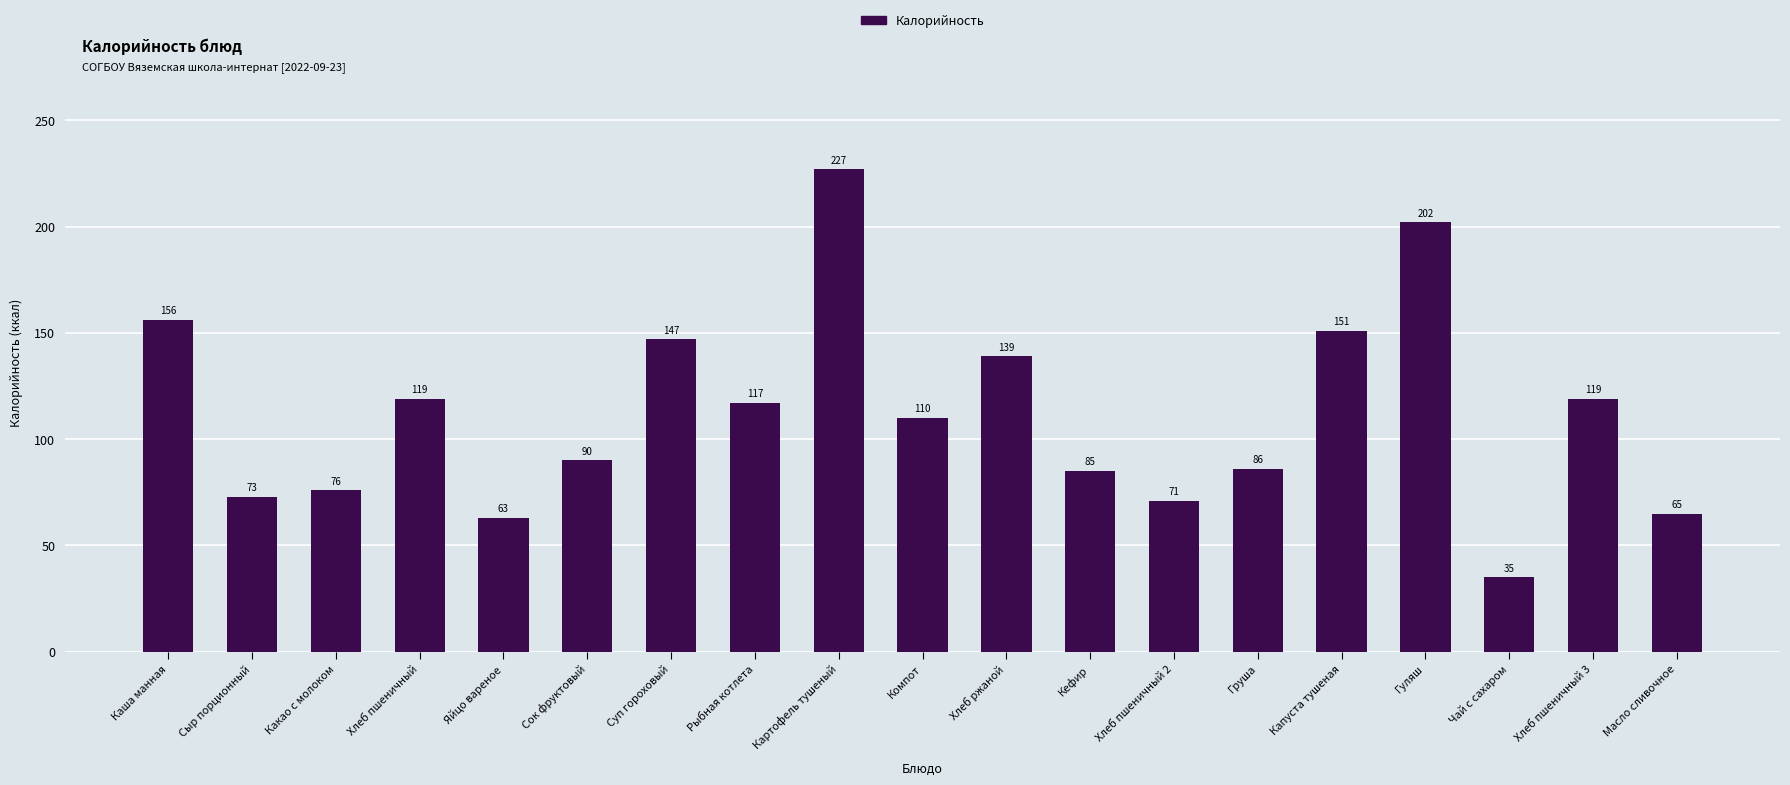

How many data points are less than 110?

9